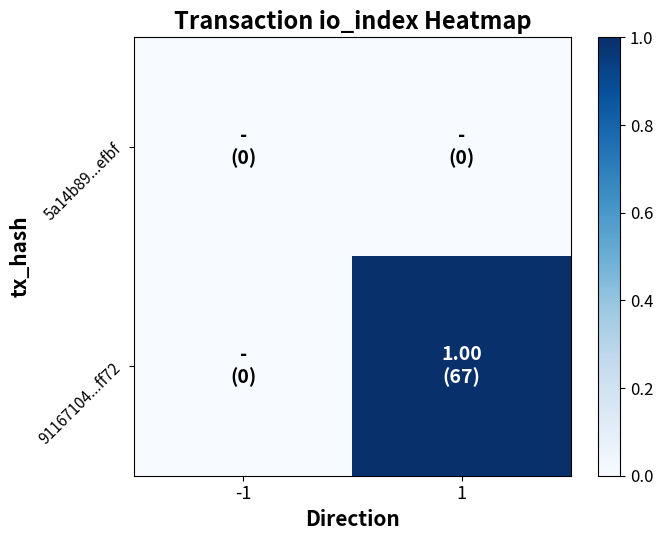

Reading right to left, transcribe all the data shown in this chart.

5a14b89...efbf: 1=0	-1=0
91167104...ff72: 1=1	-1=0